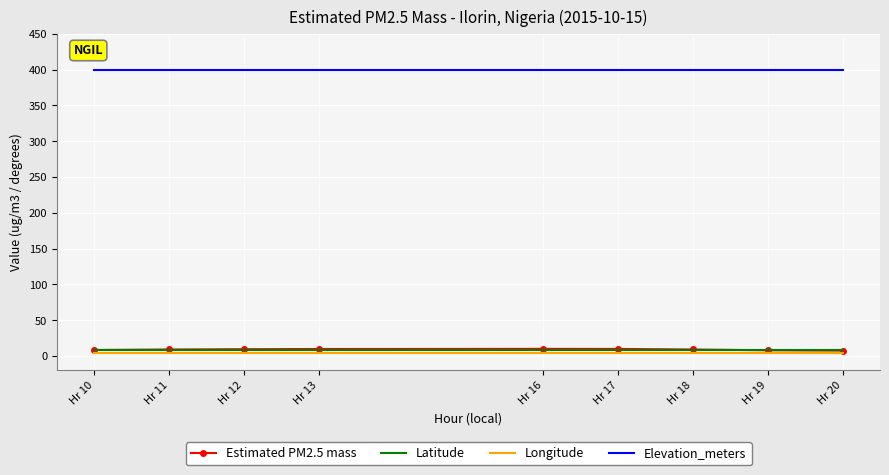

The Elevation_meters series shows 205.3 at Hr 10. True or false?

False